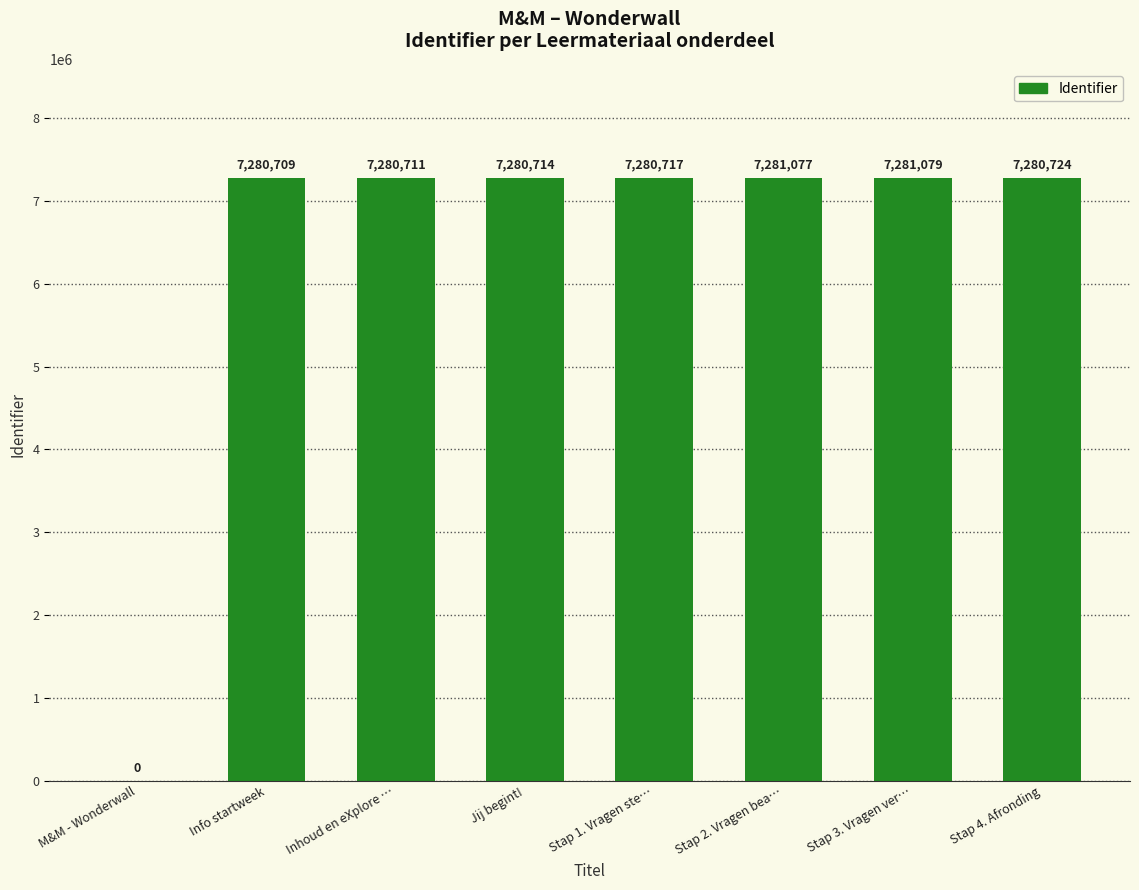

What is the difference between the values at Info startweek and M&M - Wonderwall?

7280709